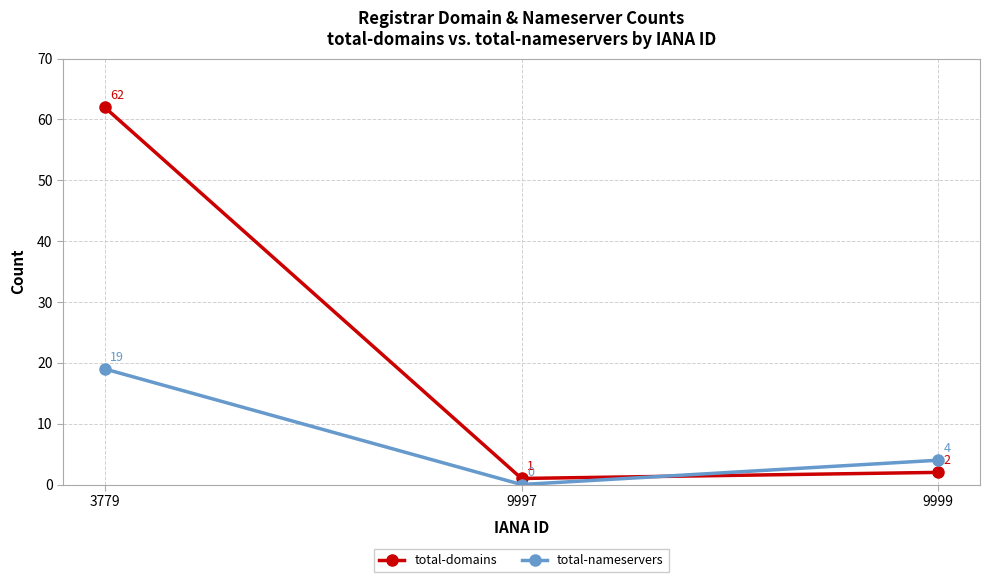

Is the value of total-nameservers at 9999 greater than the value of total-domains at 9997?

Yes